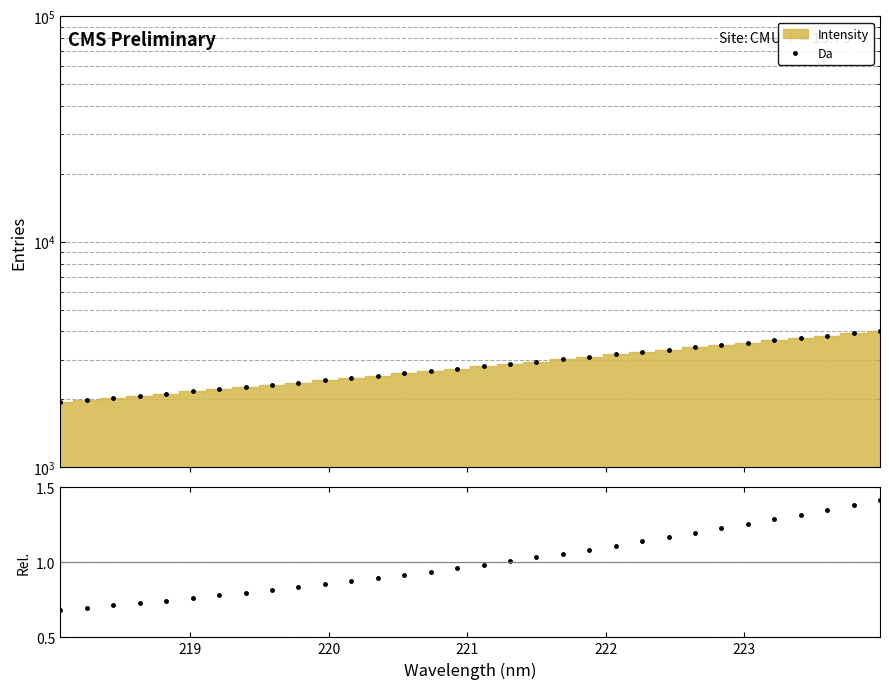

How many series are shown in this chart?

2